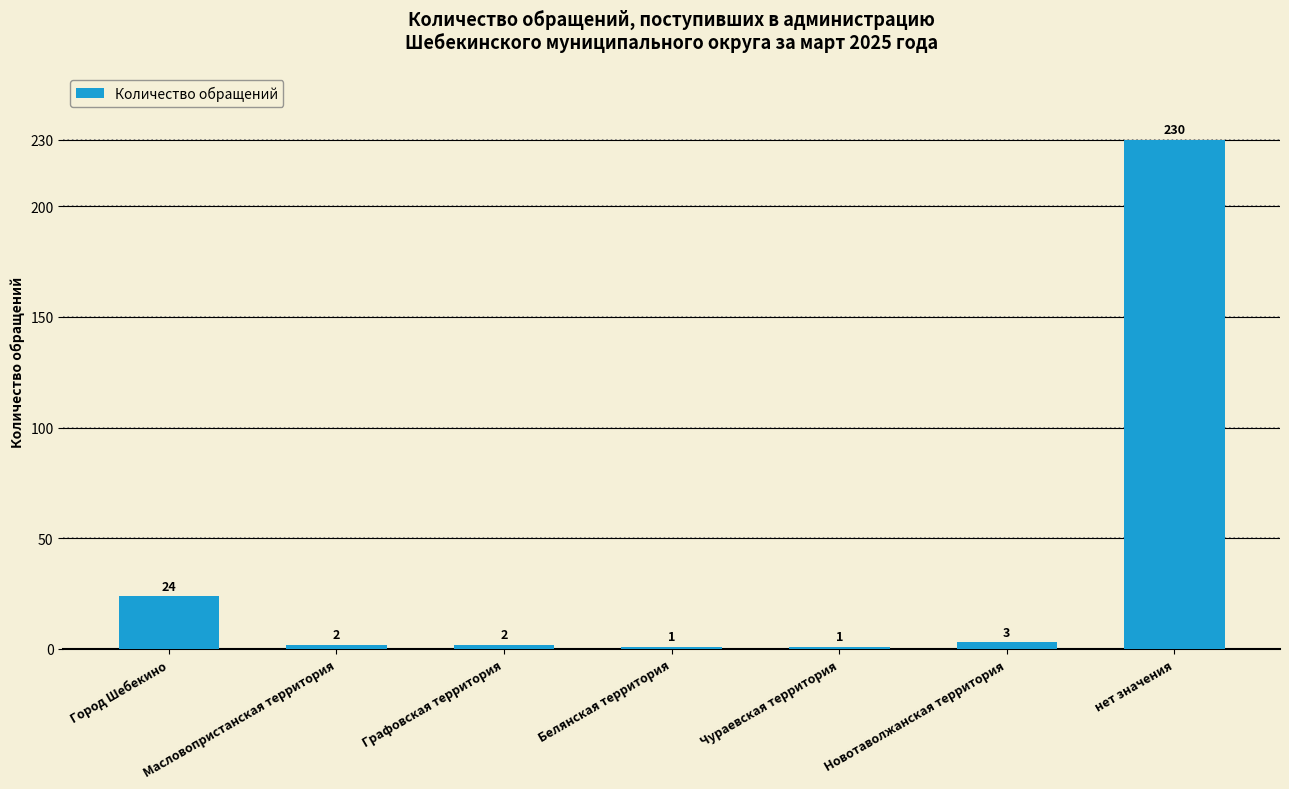

What is the label of the 7th bar from the right?

Город Шебекино